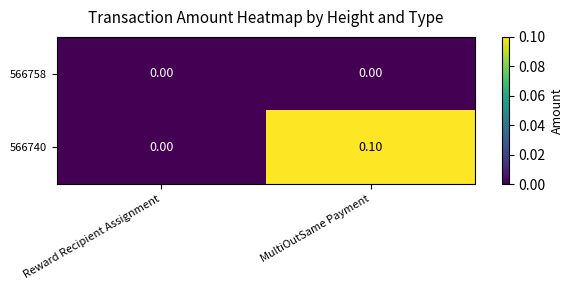

Between Reward Recipient Assignment and MultiOutSame Payment, which series saw the biggest shift?

566740